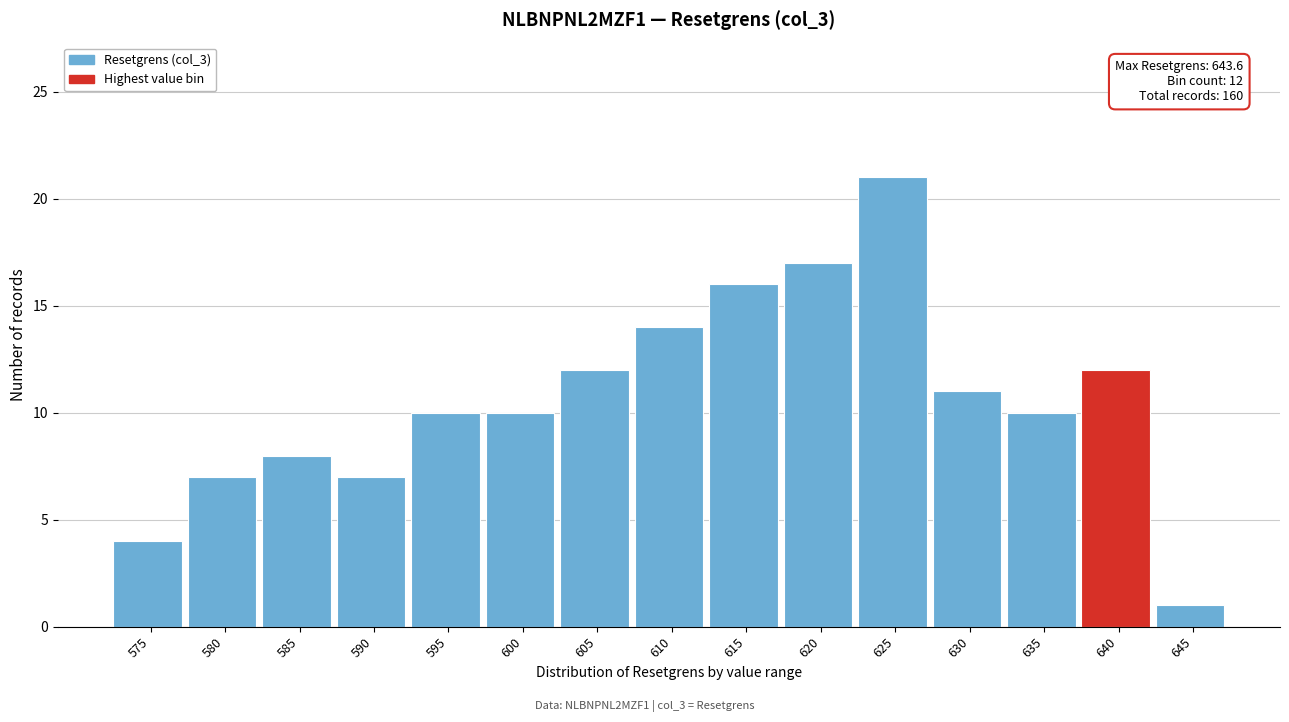

Reading right to left, list all the values displayed in this chart.

645=1	640=12	635=10	630=11	625=21	620=17	615=16	610=14	605=12	600=10	595=10	590=7	585=8	580=7	575=4